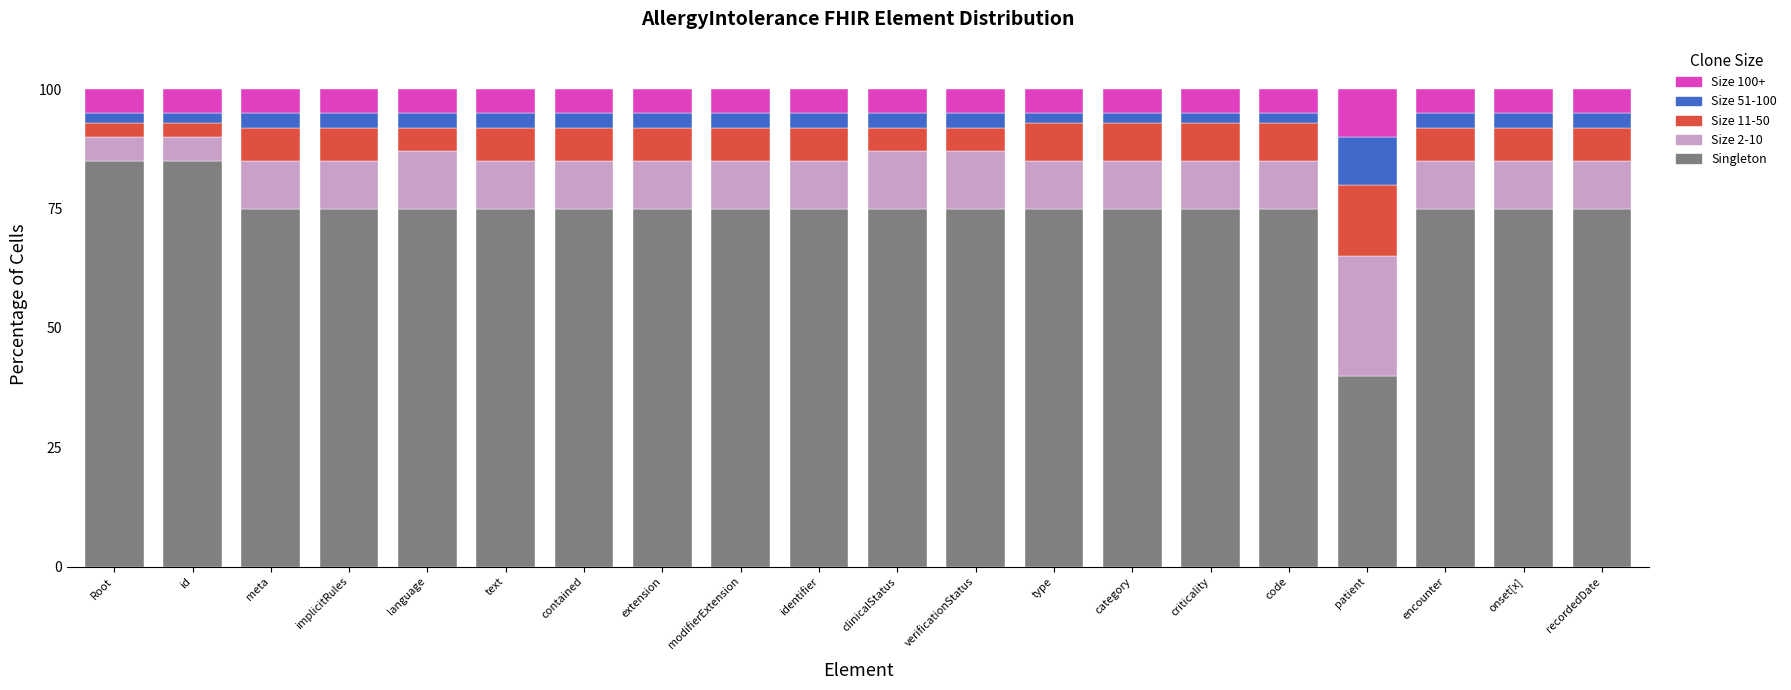

What is the difference between the maximum and minimum values in the Singleton series?

45